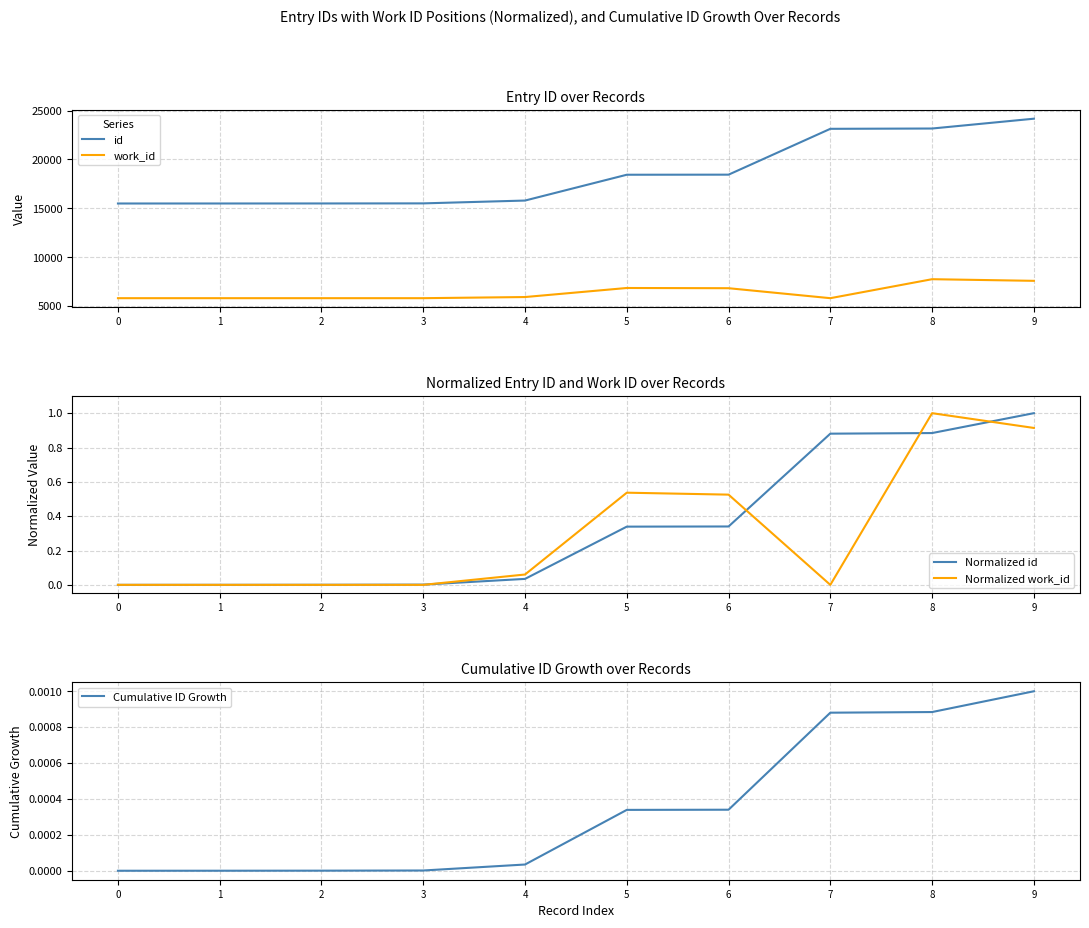

Reading left to right, list all the values displayed in this chart.

id: 0=15494.0	1=15495.0	2=15498.0	3=15506.0	4=15795.0	5=18434.0	6=18442.0	7=23129.0	8=23160.0	9=24164.0
work_id: 0=5813.0	1=5813.0	2=5813.0	3=5813.0	4=5930.0	5=6855.0	6=6833.0	7=5813.0	8=7754.0	9=7587.0
Normalized id: 0=0.0	1=0.0	2=0.0	3=0.0	4=0.0	5=0.3	6=0.3	7=0.9	8=0.9	9=1.0
Normalized work_id: 0=0.0	1=0.0	2=0.0	3=0.0	4=0.1	5=0.5	6=0.5	7=0.0	8=1.0	9=0.9
Cumulative ID Growth: 0=0.0	1=0.0	2=0.0	3=0.0	4=0.0	5=0.0	6=0.0	7=0.0	8=0.0	9=0.0